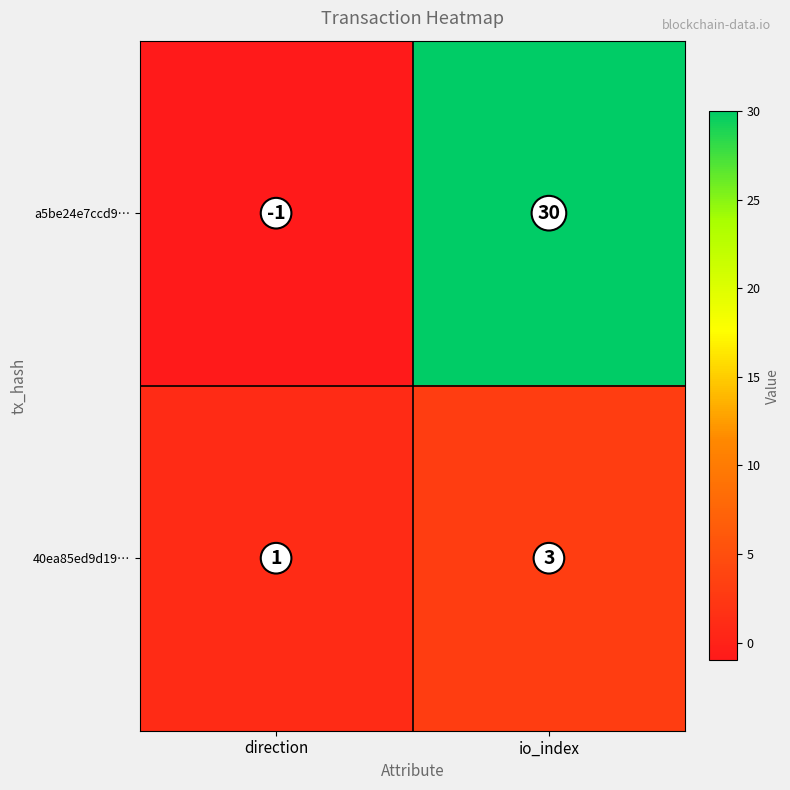

Where is 40ea85ed9d19… nearest to the value 2?

direction